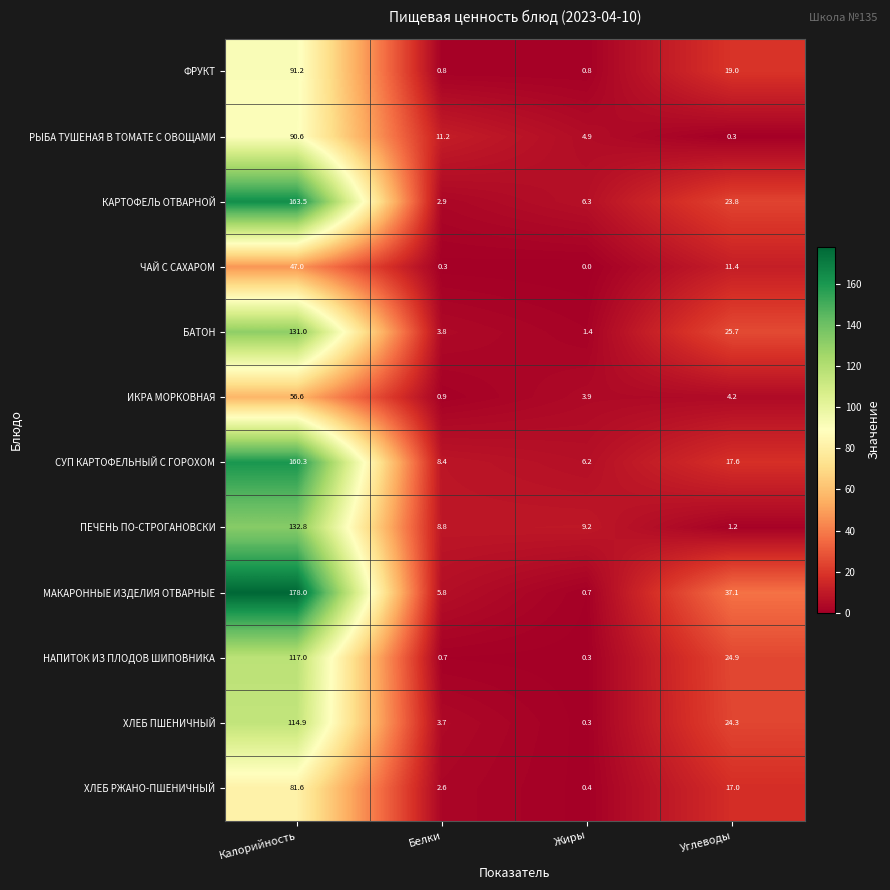

What is the total value across all series at Калорийность?

1364.5